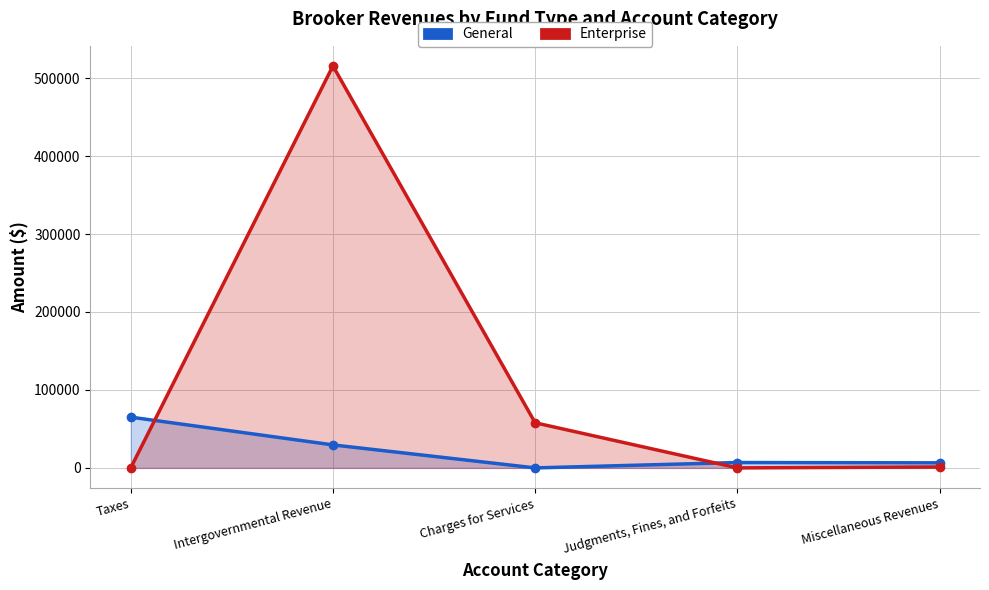

Which series changed the most between Judgments, Fines, and Forfeits and Miscellaneous Revenues?

Enterprise